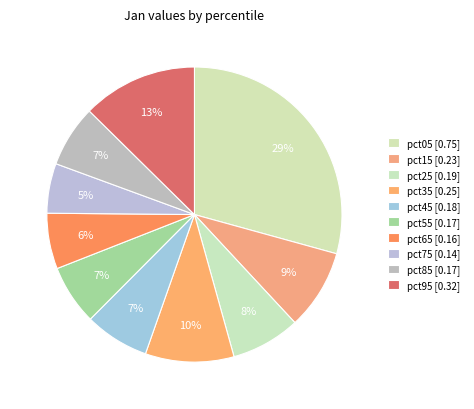

How many segments does this pie chart have?

10